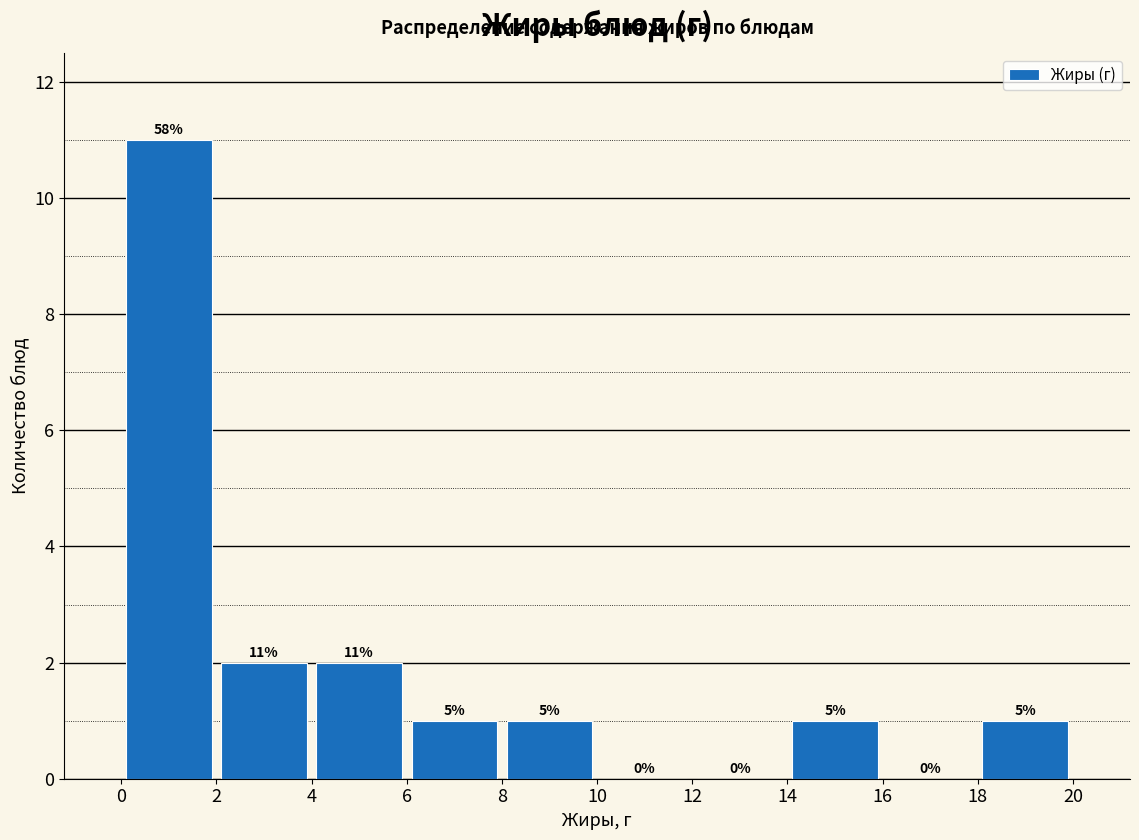

Which range on the x-axis has the tallest bar?

0 to 2